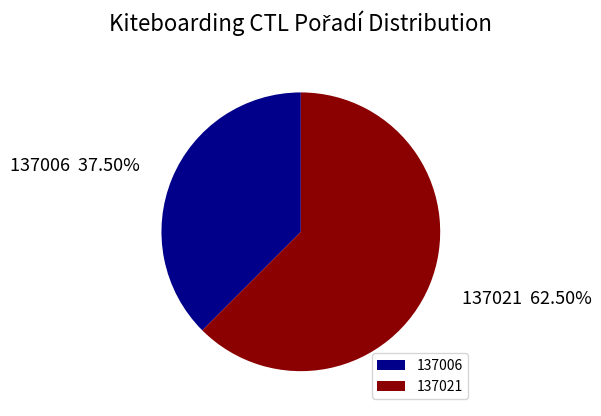

To the nearest percent, what is the difference between the largest and smallest slice percentages?

25%